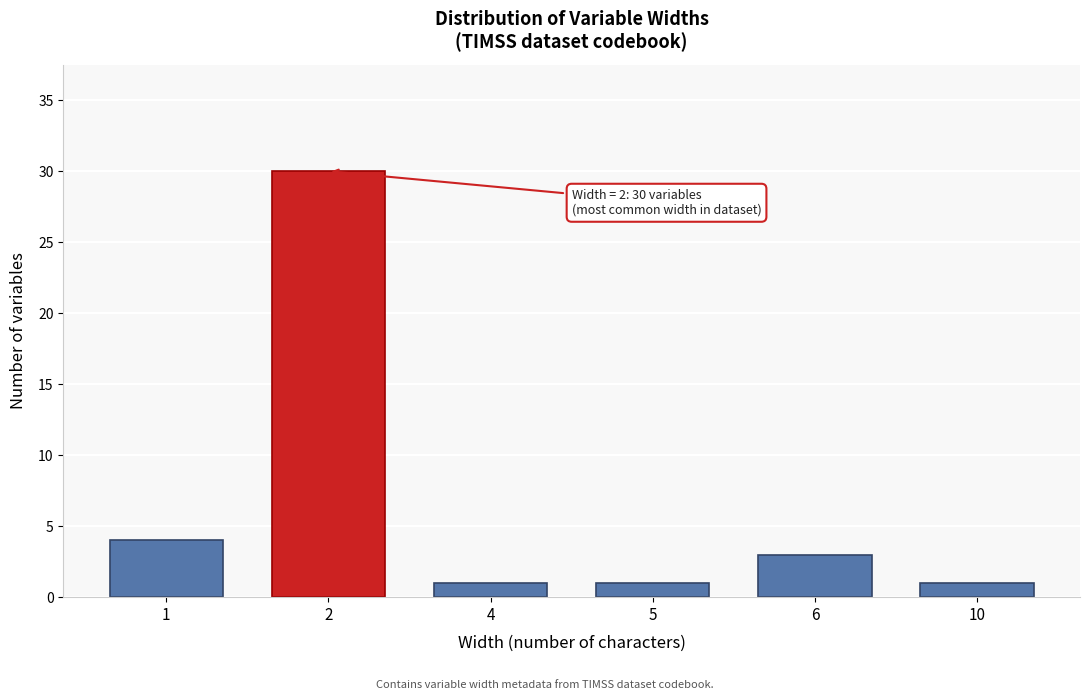

Reading left to right, list all the values displayed in this chart.

1=4	2=30	4=1	5=1	6=3	10=1